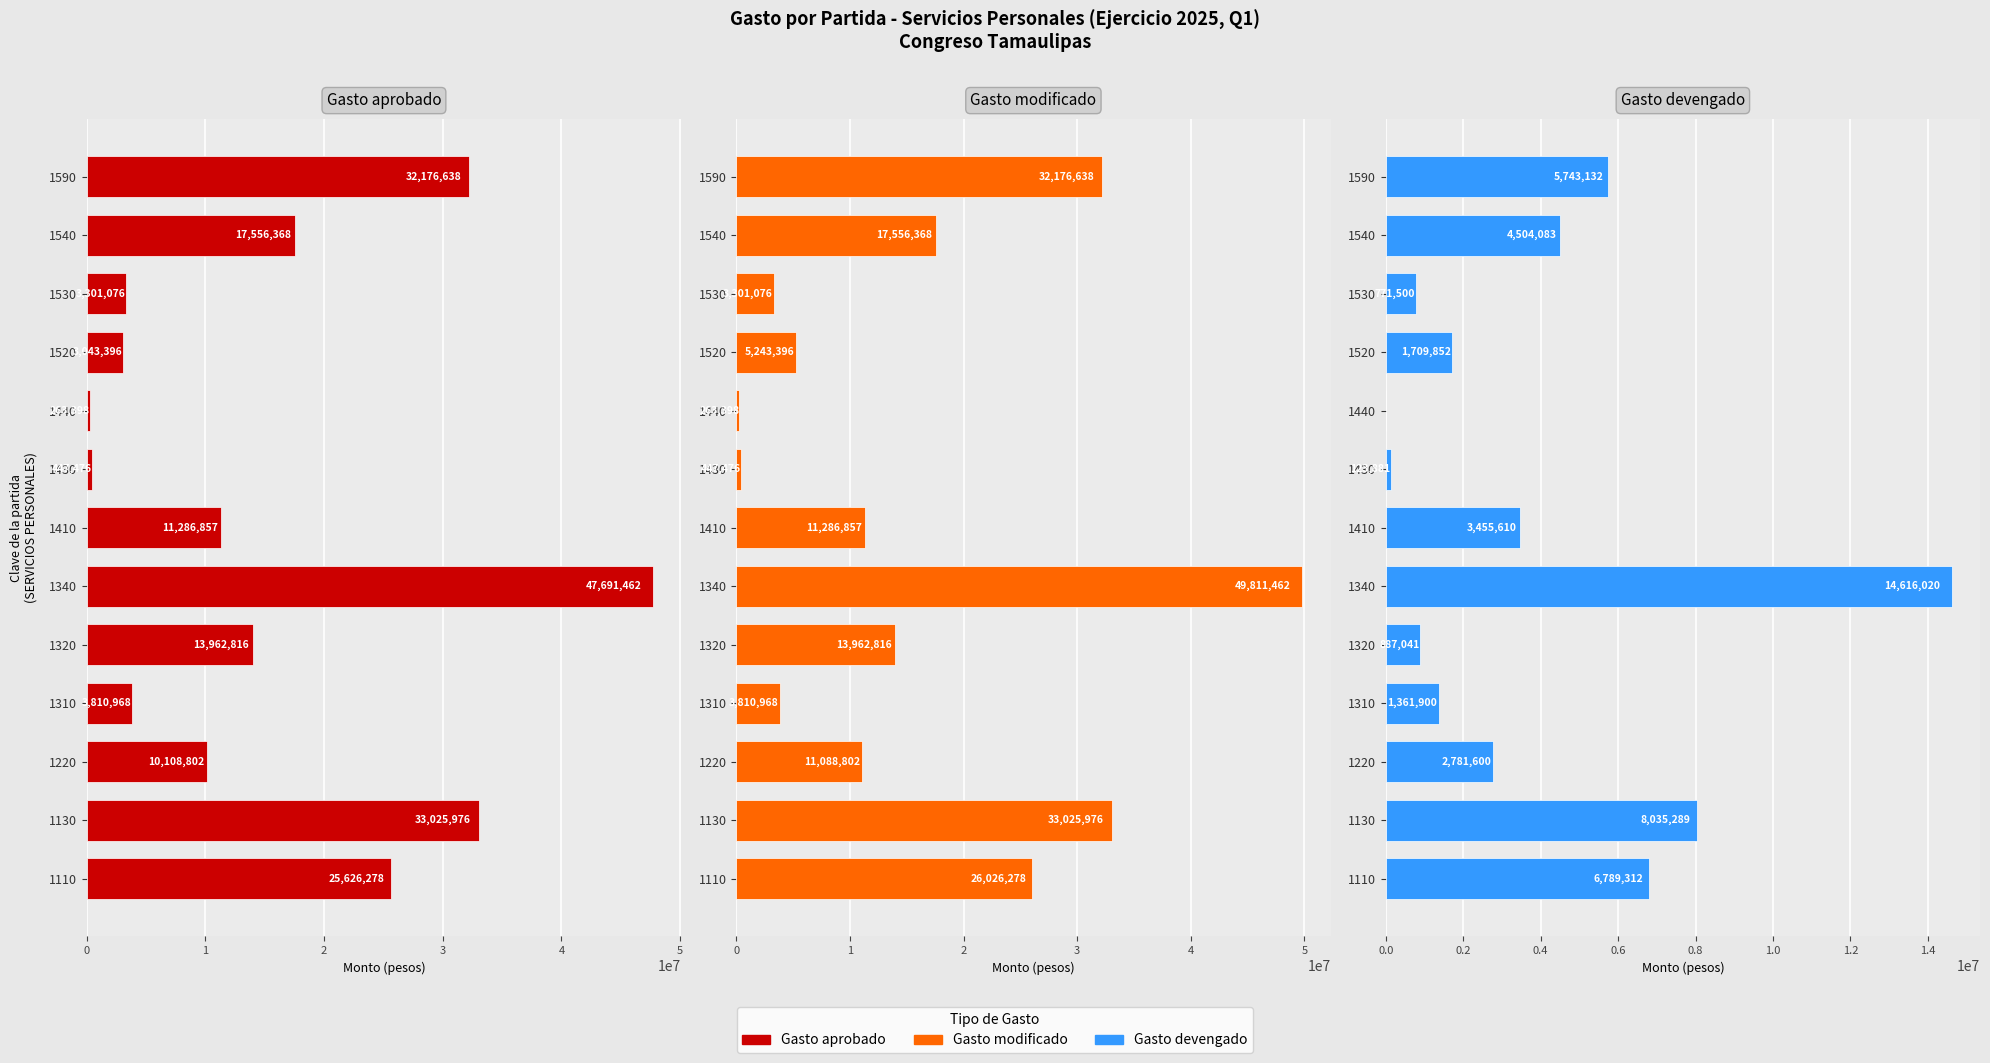

What are all the series names shown in the legend?

Gasto aprobado, Gasto modificado, Gasto devengado